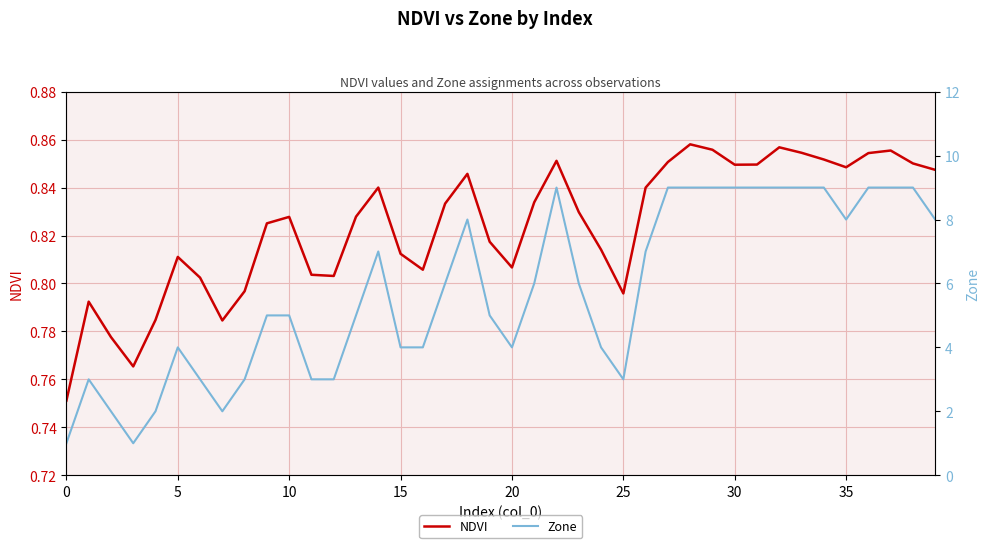

What is the label of the 1st point from the right?

39